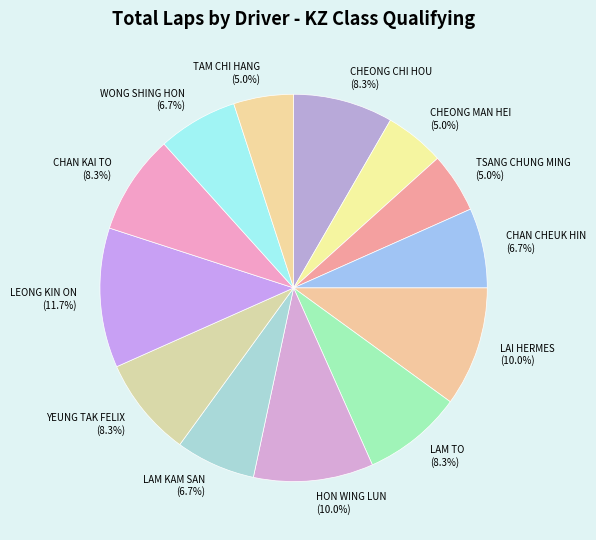

Which category has the biggest portion of the pie?

LEONG KIN ON